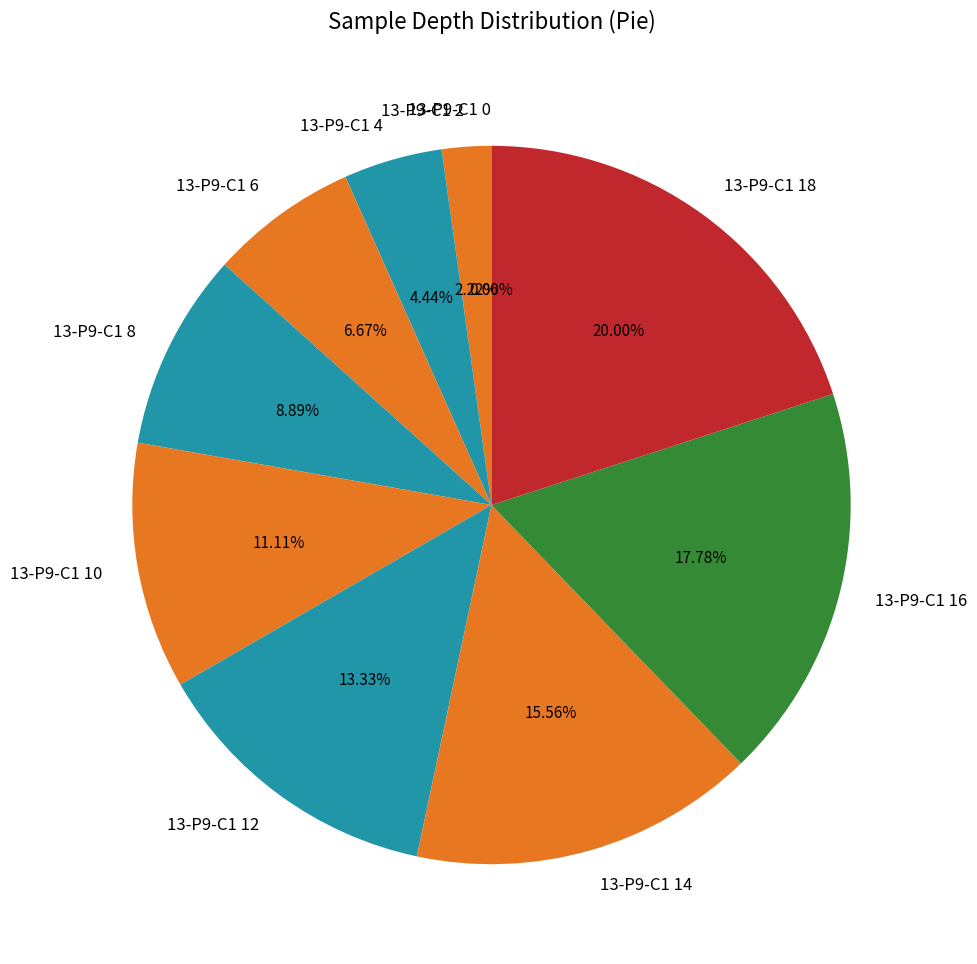

Which has a higher value, 13-P9-C1 18 or 13-P9-C1 0?

13-P9-C1 18